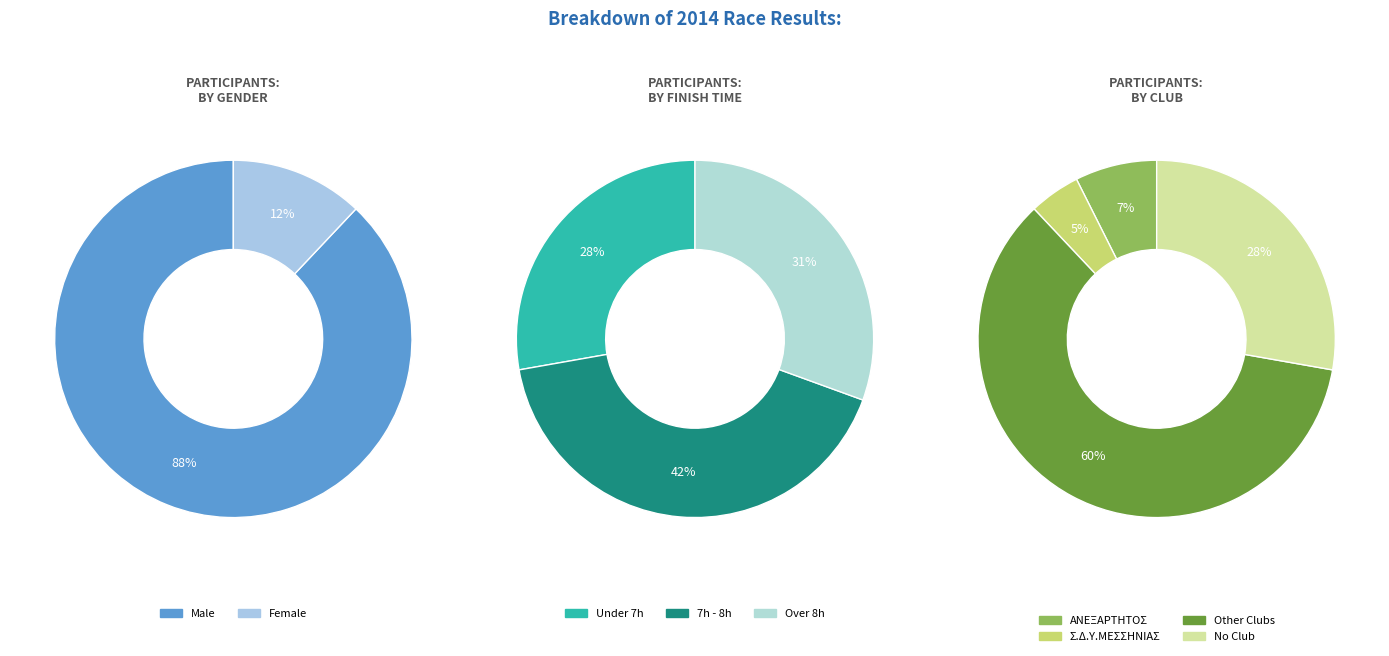

Which slice is the largest?

Male